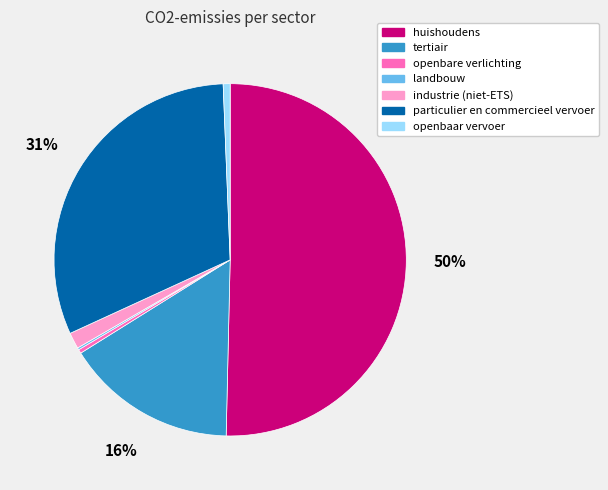

Between huishoudens and tertiair, which is larger?

huishoudens